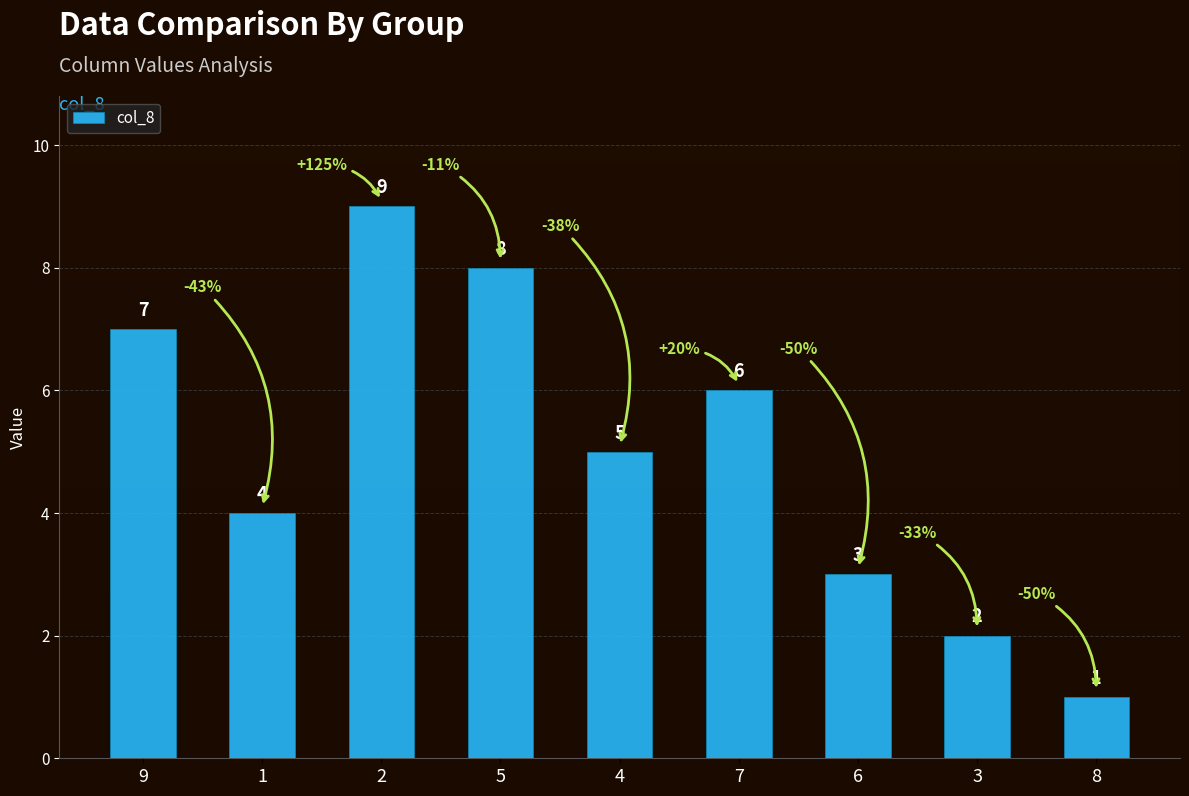

What is the change in value from 5 to 7?

-2